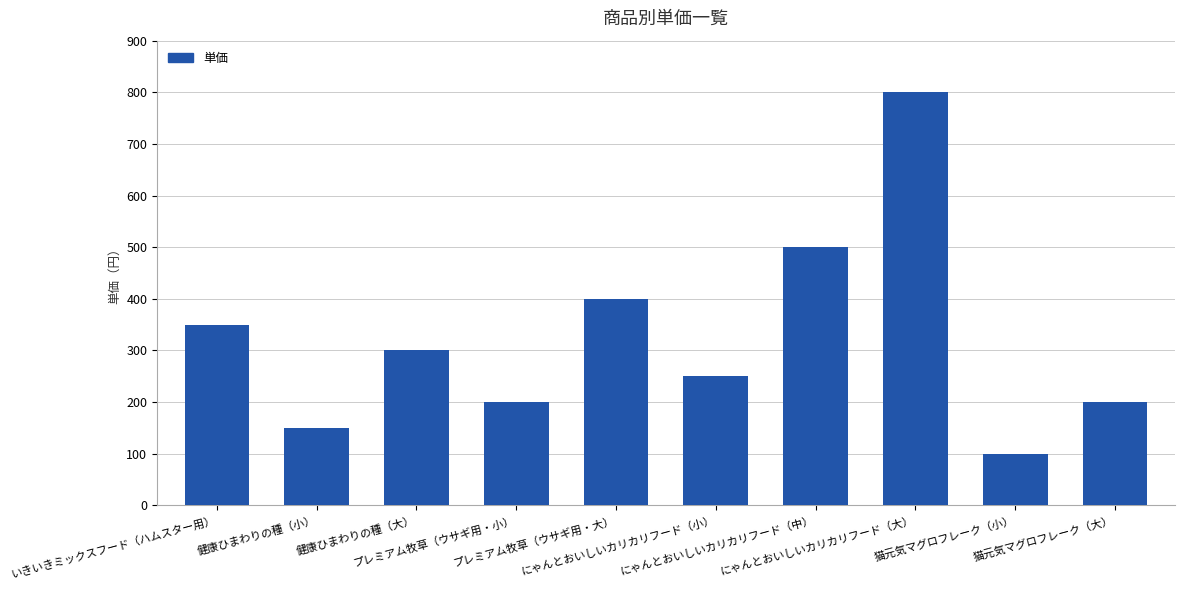

What is the difference between the second highest and second lowest values?

350